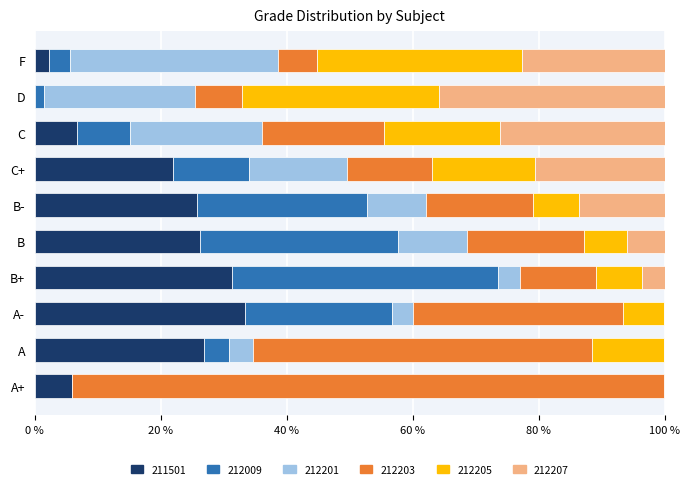

What is the total value across all series at A+?

100.0